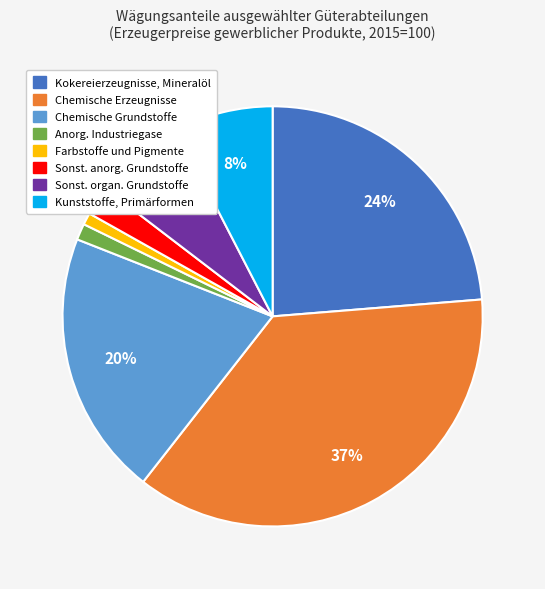

How many segments does this pie chart have?

8